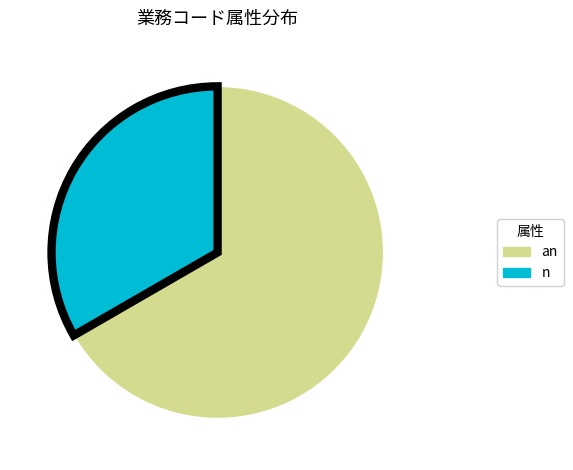

Is there a majority slice in this chart?

Yes